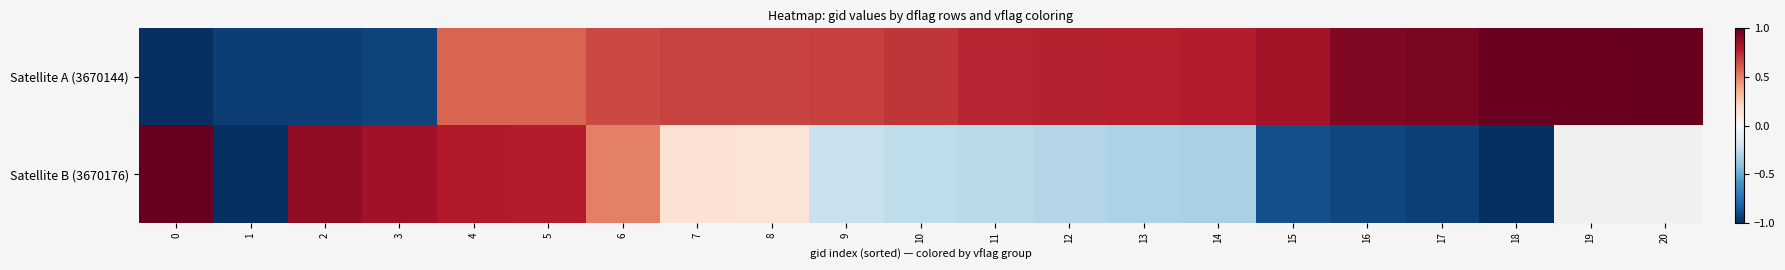

Which category has the highest value in the Satellite A (3670144) series?

20